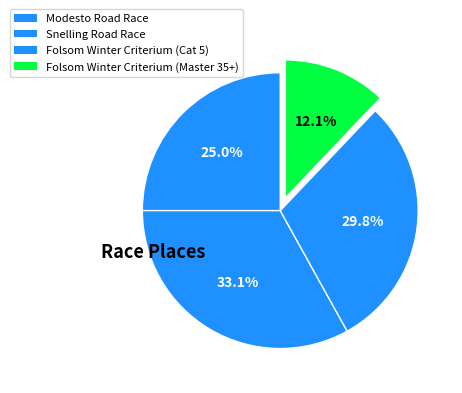

Count the number of slices in the pie.

4